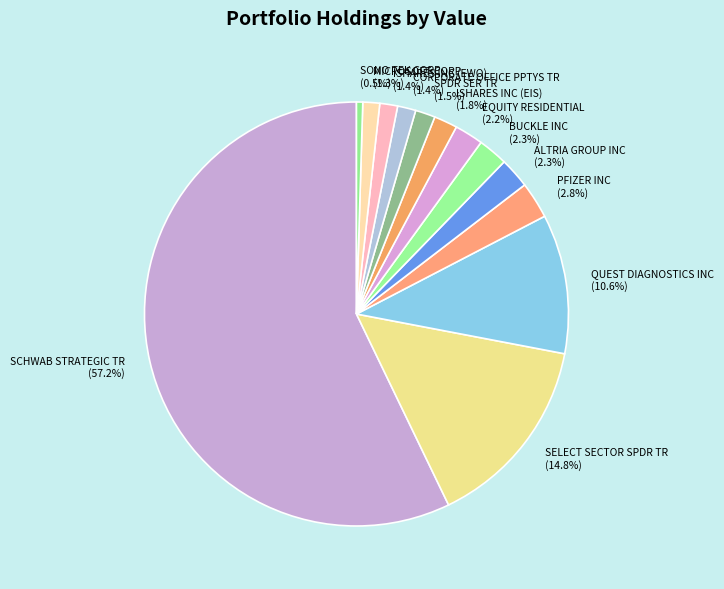

Which slice is the largest?

SCHWAB STRATEGIC TR